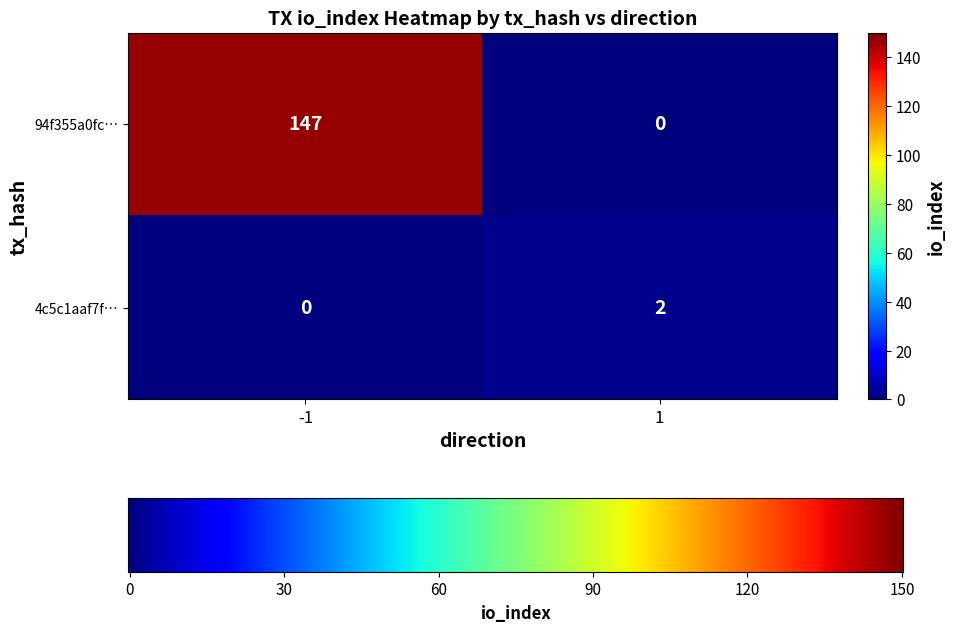

At which category is the sum across all series the highest?

-1